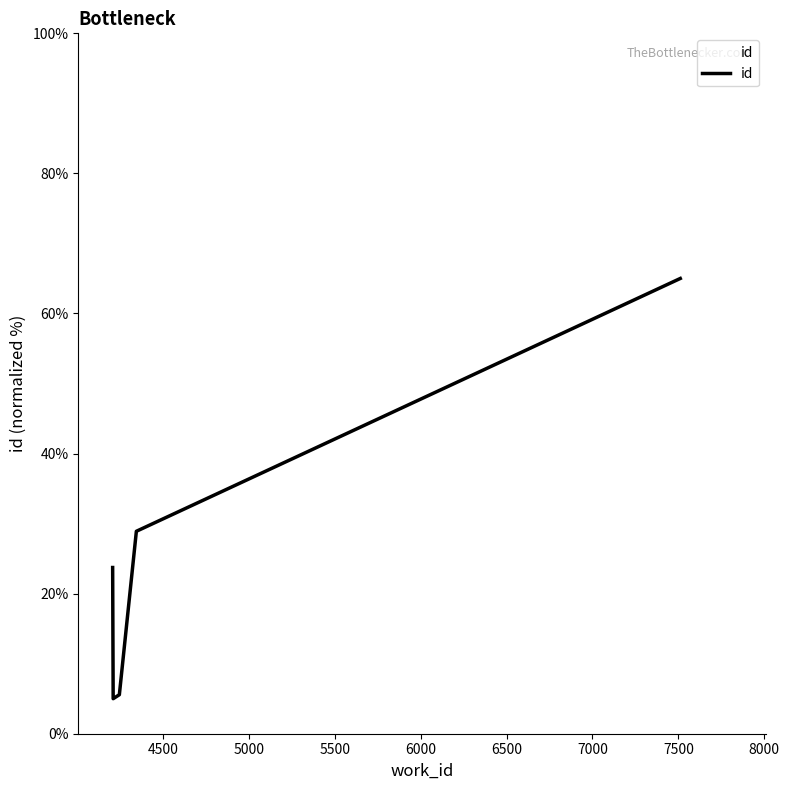

What is the difference between the maximum and minimum values?

60.0